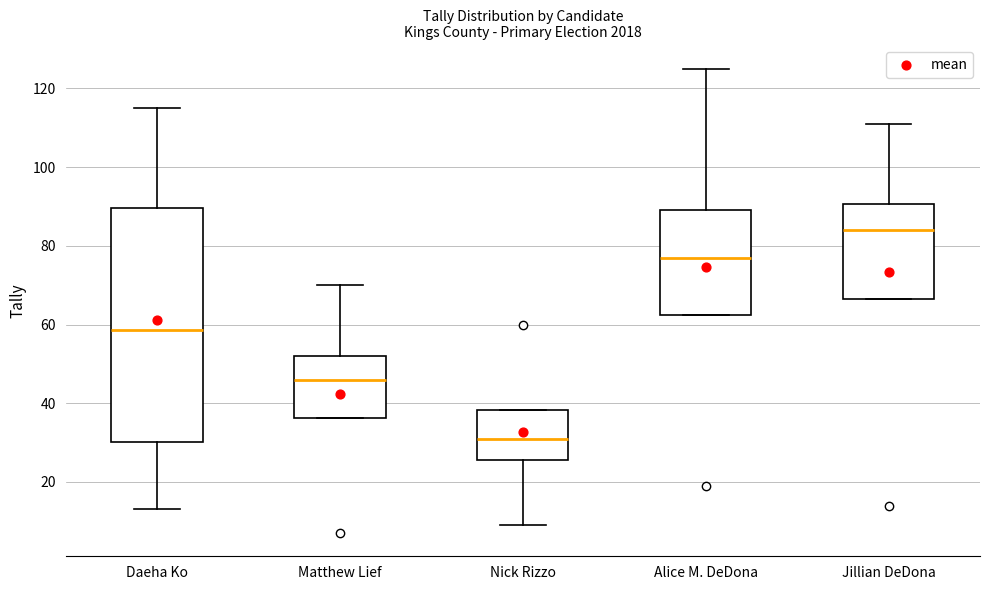

Where does the upper whisker of the box for Jillian DeDona end on the y-axis? The values are not printed on the chart, so give them approximately, as read against the axis.

112